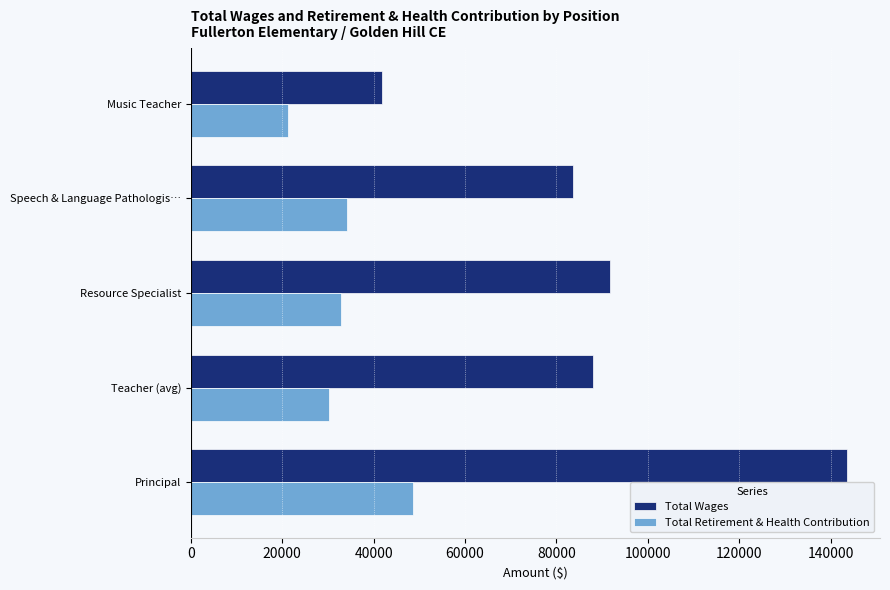

True or false: Total Retirement & Health Contribution has a value of 21272.0 at Music Teacher.

True